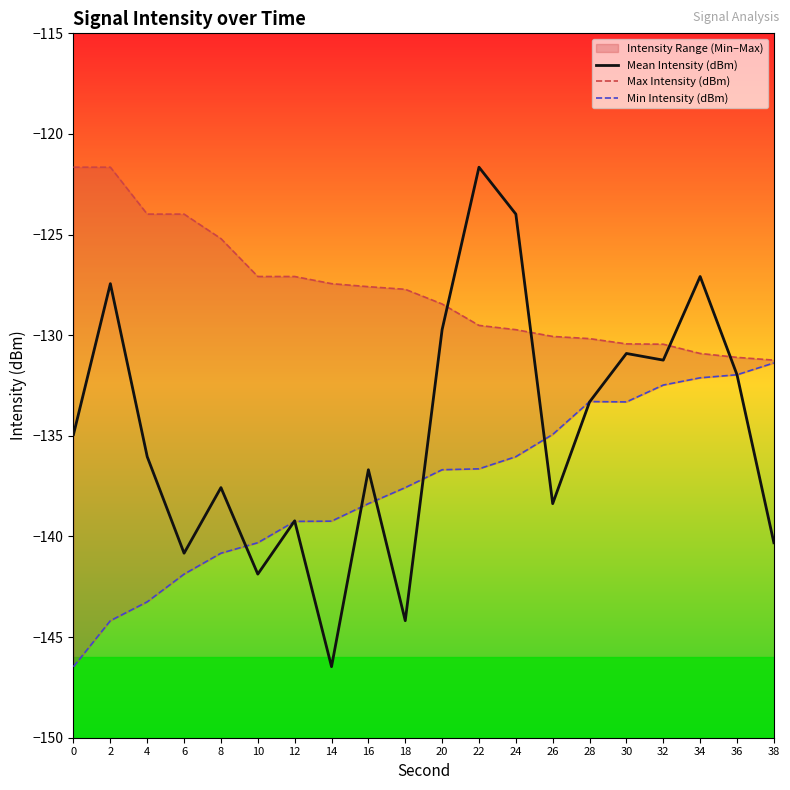

Is it true that Mean Intensity (dBm) equals -43.1 at 20?

False